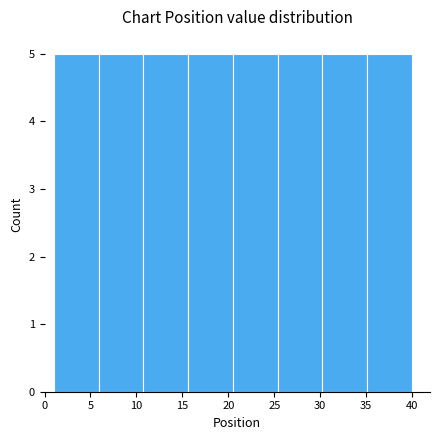

Reading left to right, transcribe this chart: for each bar, give the range it covers on the x-axis and its height. Neither the bar edges nor the heights are printed on the chart, so give them approximately, as read against the axes.

1.0 to 6.0: 5
6.0 to 11.0: 5
11.0 to 15.5: 5
15.5 to 20.5: 5
20.5 to 25.5: 5
25.5 to 30.5: 5
30.5 to 35.0: 5
35.0 to 40.0: 5